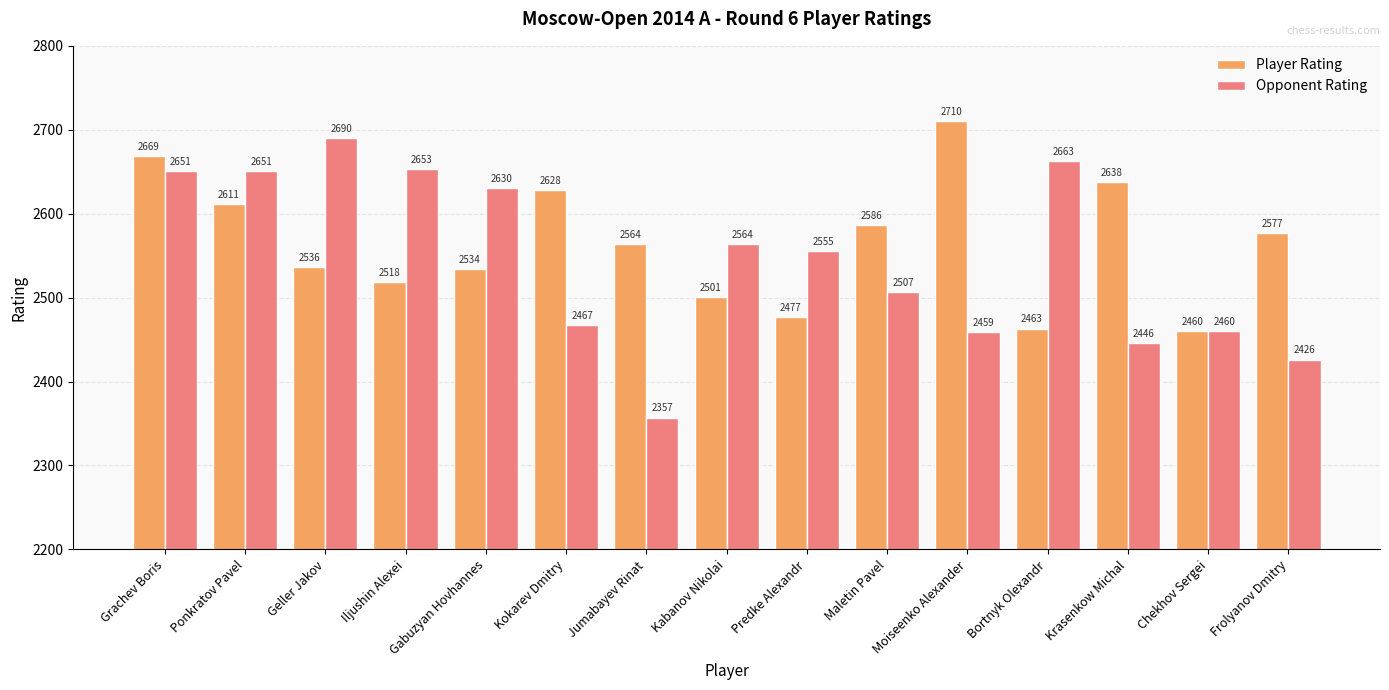

How many data points in Opponent Rating are less than 2555?

7